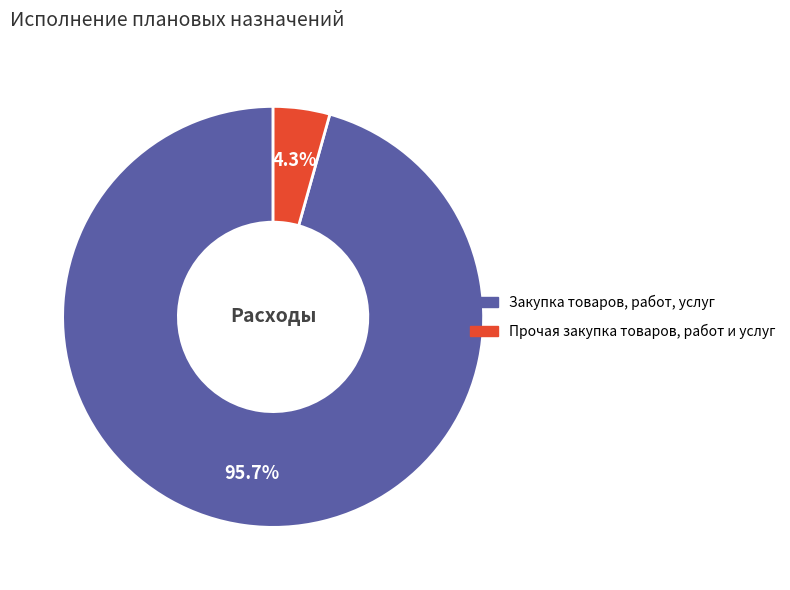

What percentage is NOT represented by Прочая закупка товаров, работ и услуг?

95.7%